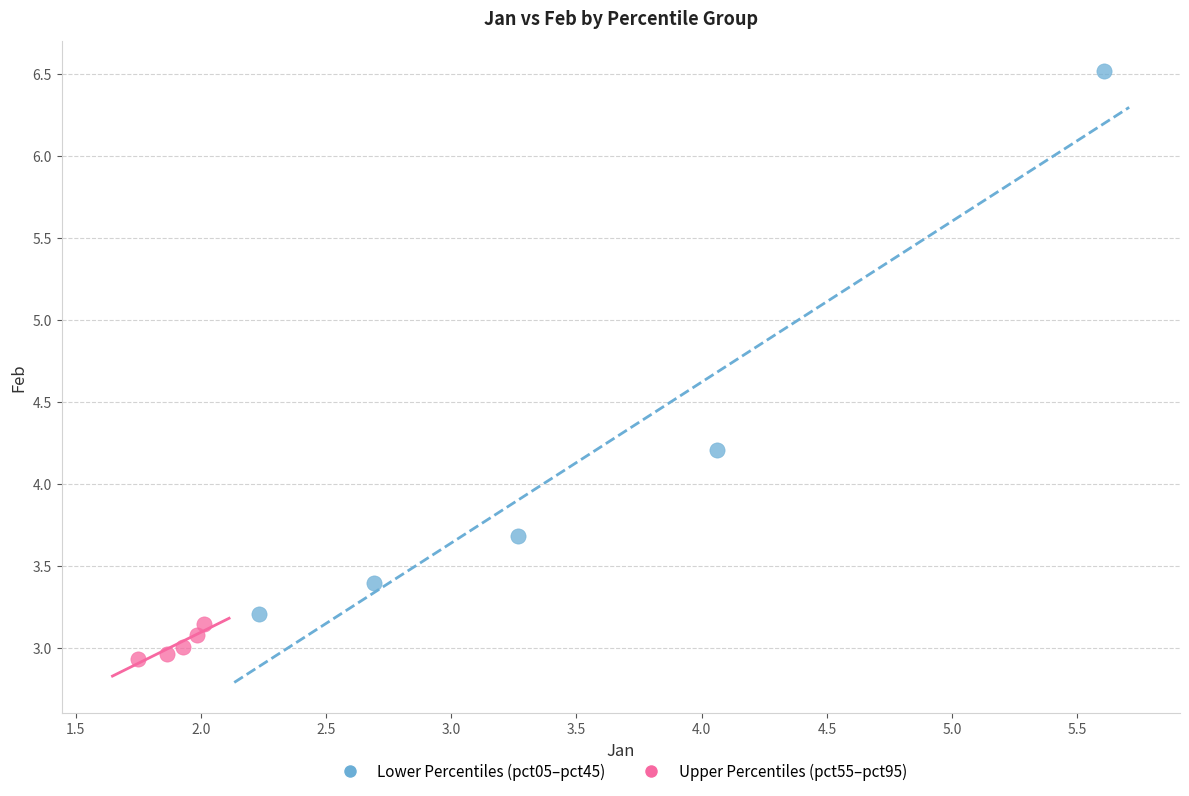

Which series has the largest Y range (max minus min)?

Lower Percentiles (pct05–pct45)